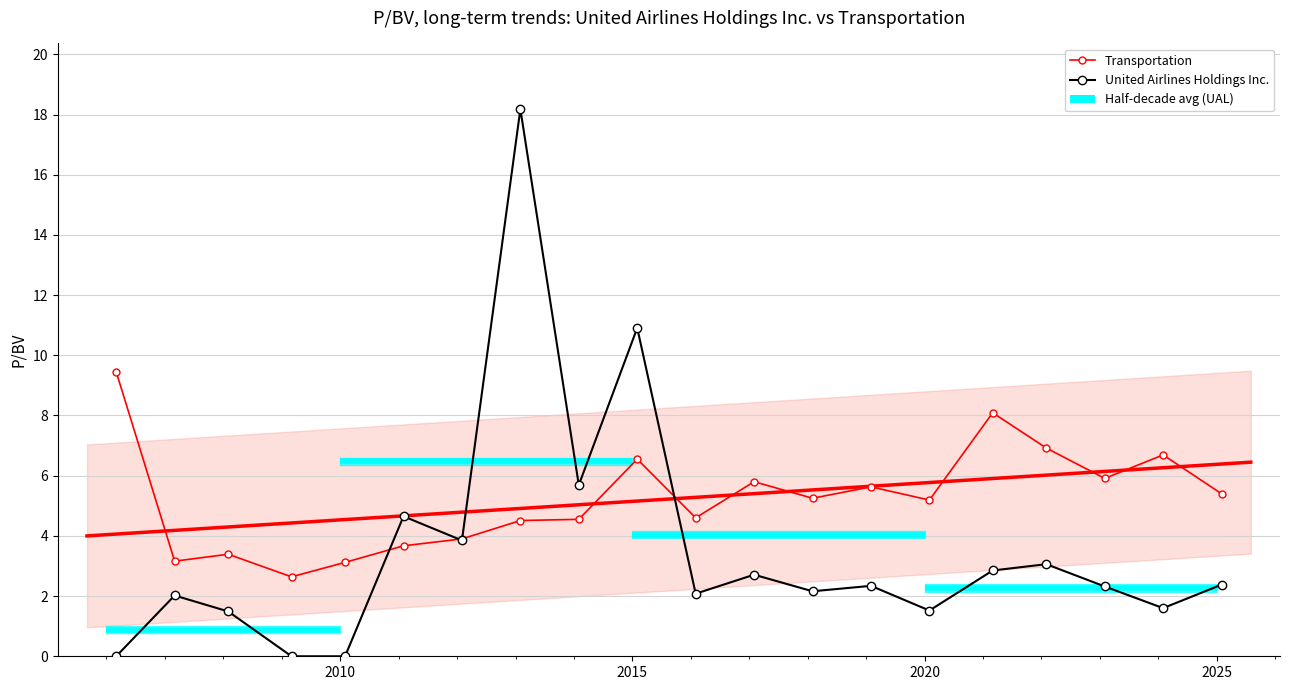

What is the average value of the Transportation series?

5.2